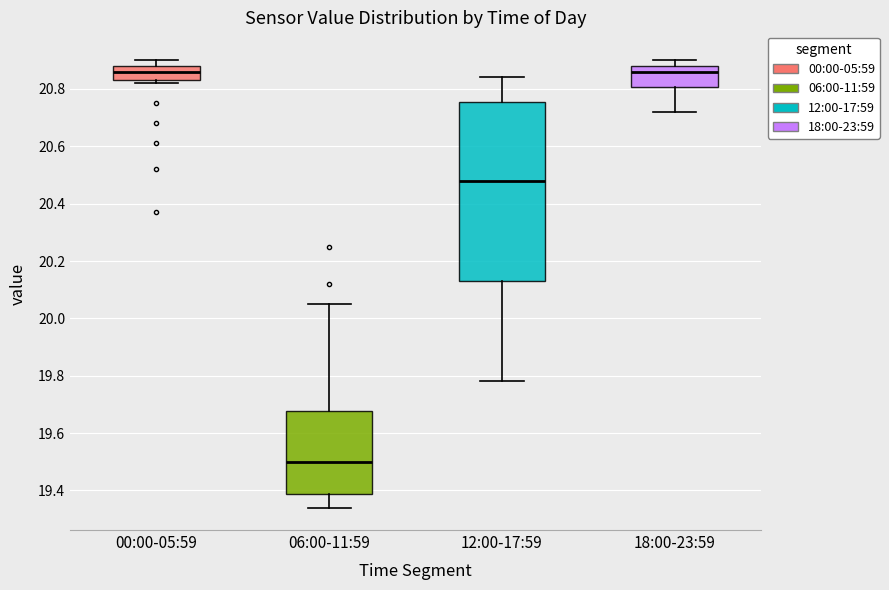

Reading left to right, transcribe this box plot: for each box, give where its median line is, the range the box spans, and where its two whiskers end, as read against the y-axis. The values are not printed on the chart, so give them approximately, as read against the axis.

00:00-05:59: median 20.86, box 20.84 to 20.88, whiskers 20.82 to 20.90
06:00-11:59: median 19.50, box 19.38 to 19.68, whiskers 19.34 to 20.06
12:00-17:59: median 20.48, box 20.14 to 20.76, whiskers 19.78 to 20.84
18:00-23:59: median 20.86, box 20.80 to 20.88, whiskers 20.72 to 20.90